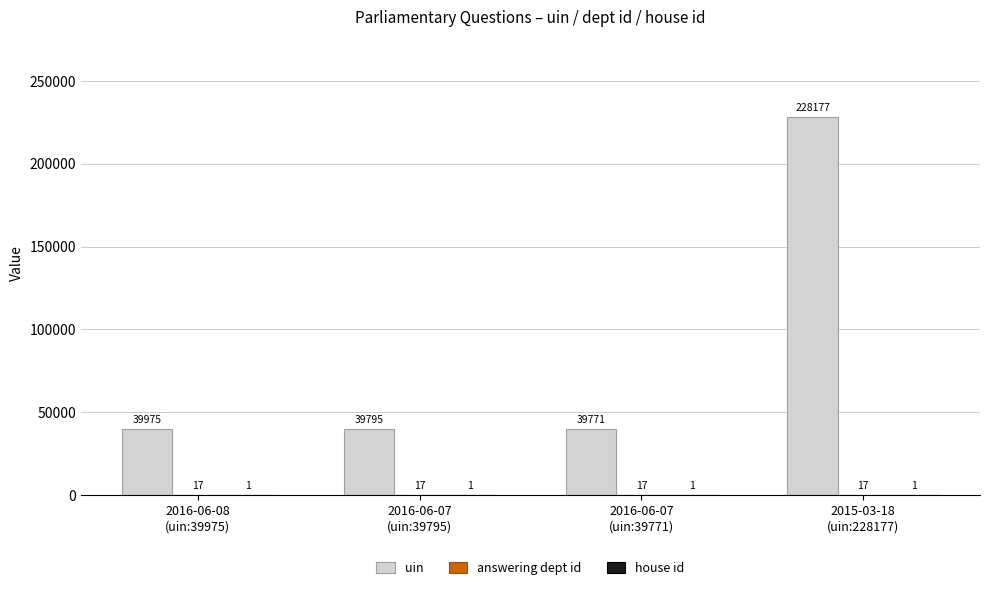

How many groups of bars are there?

4